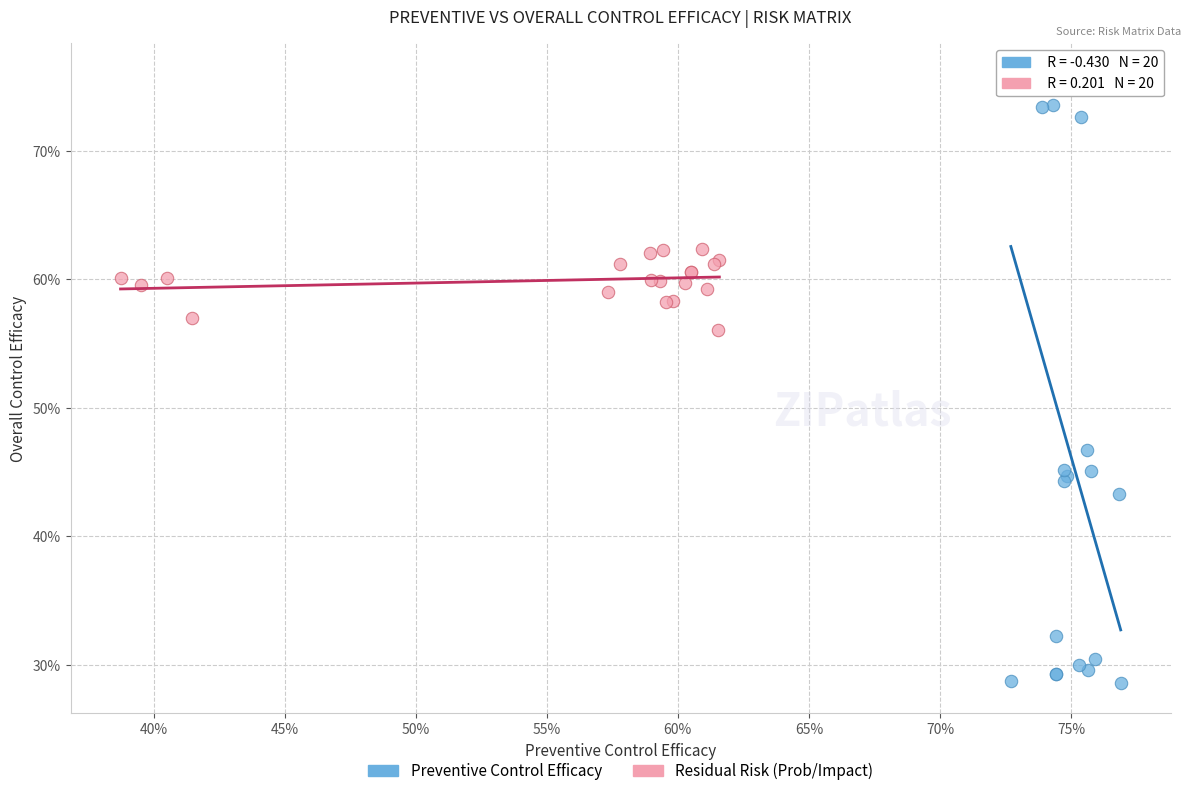

Which series contains the highest Y value?

Preventive Control Efficacy